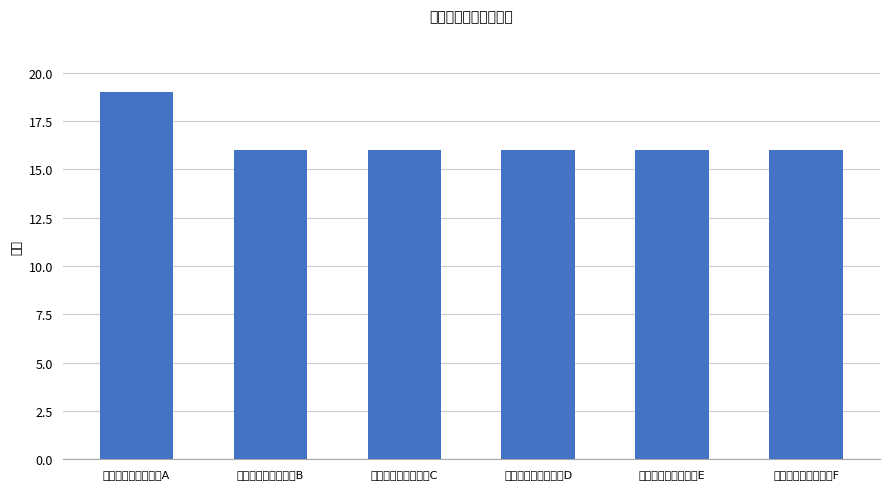

Which label corresponds to the smallest value in the chart?

乡镇备案制幼儿教师B